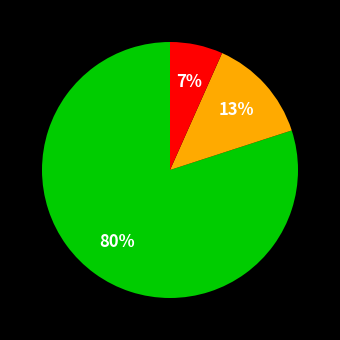

Does any single category account for the majority?

Yes